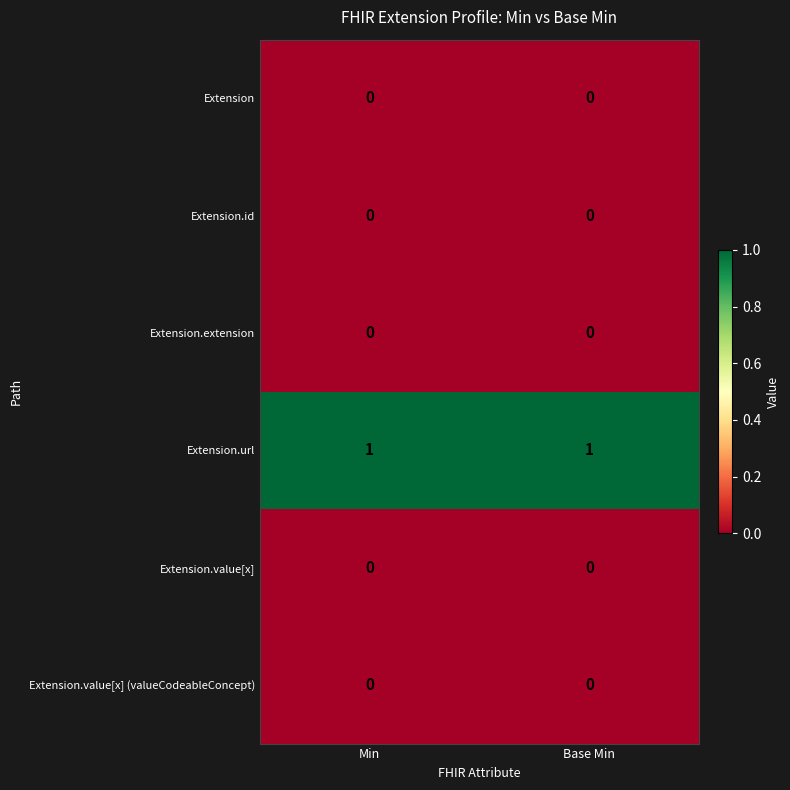

Is it true that Extension.value[x] (valueCodeableConcept) equals 0 at Min?

True